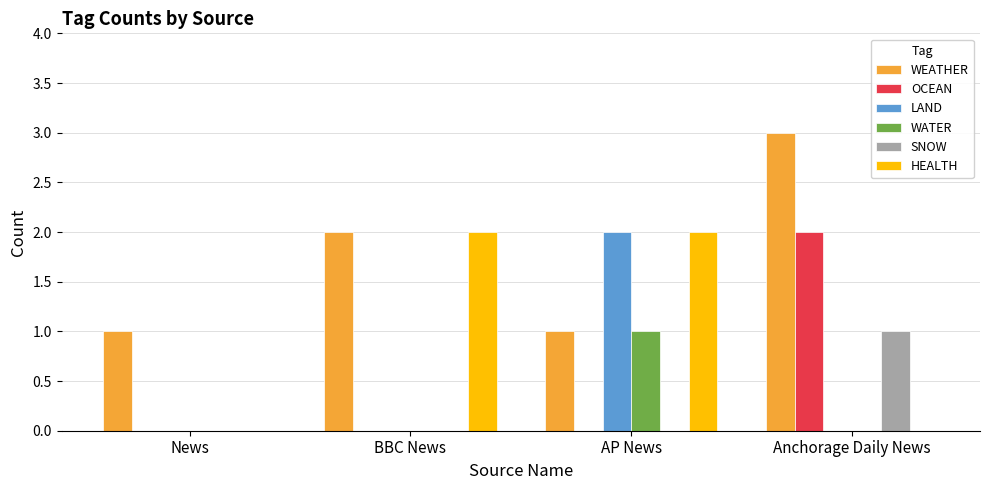

True or false: HEALTH has a value of 1 at BBC News.

False